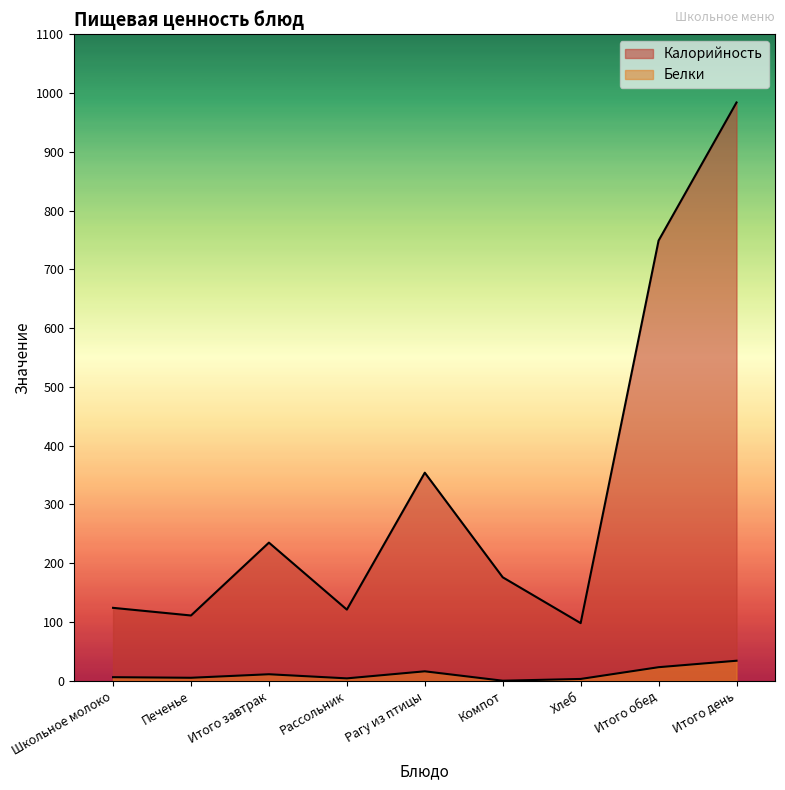

How many data points in Калорийность are above 176?

4